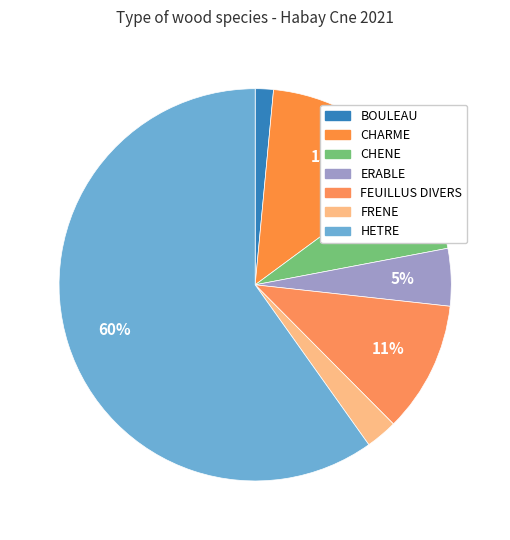

What is the smallest slice in the pie chart?

BOULEAU